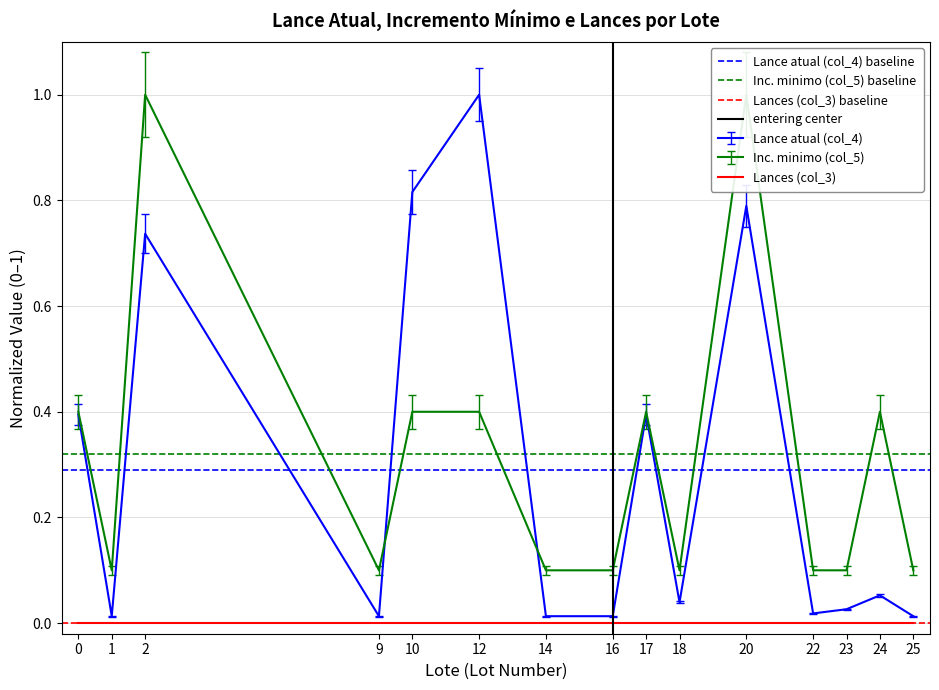

The Lance atual (col_4) series shows 0.6 at 0. True or false?

False